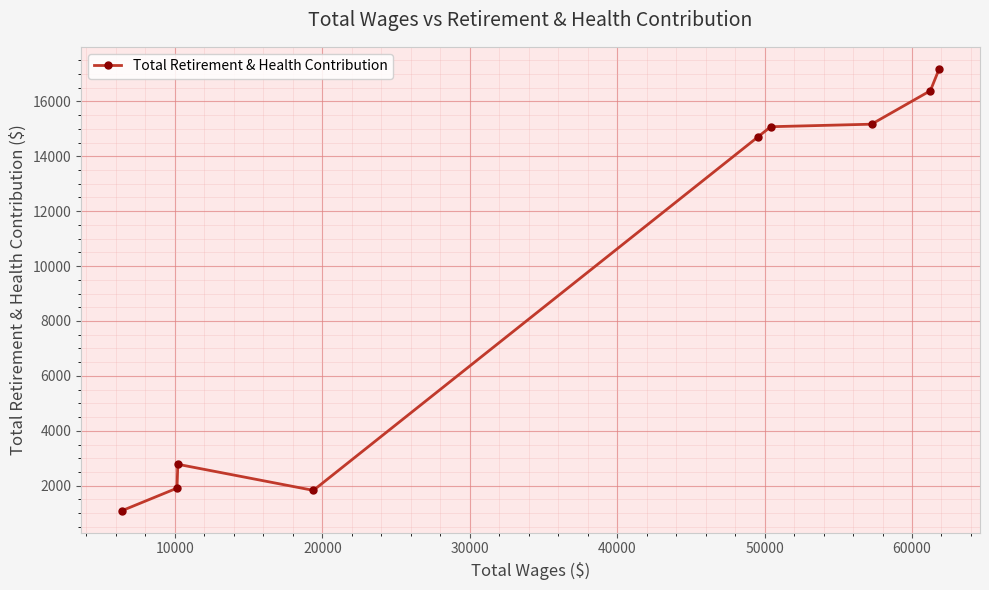

What is the value of the 5th point from the left?

14711